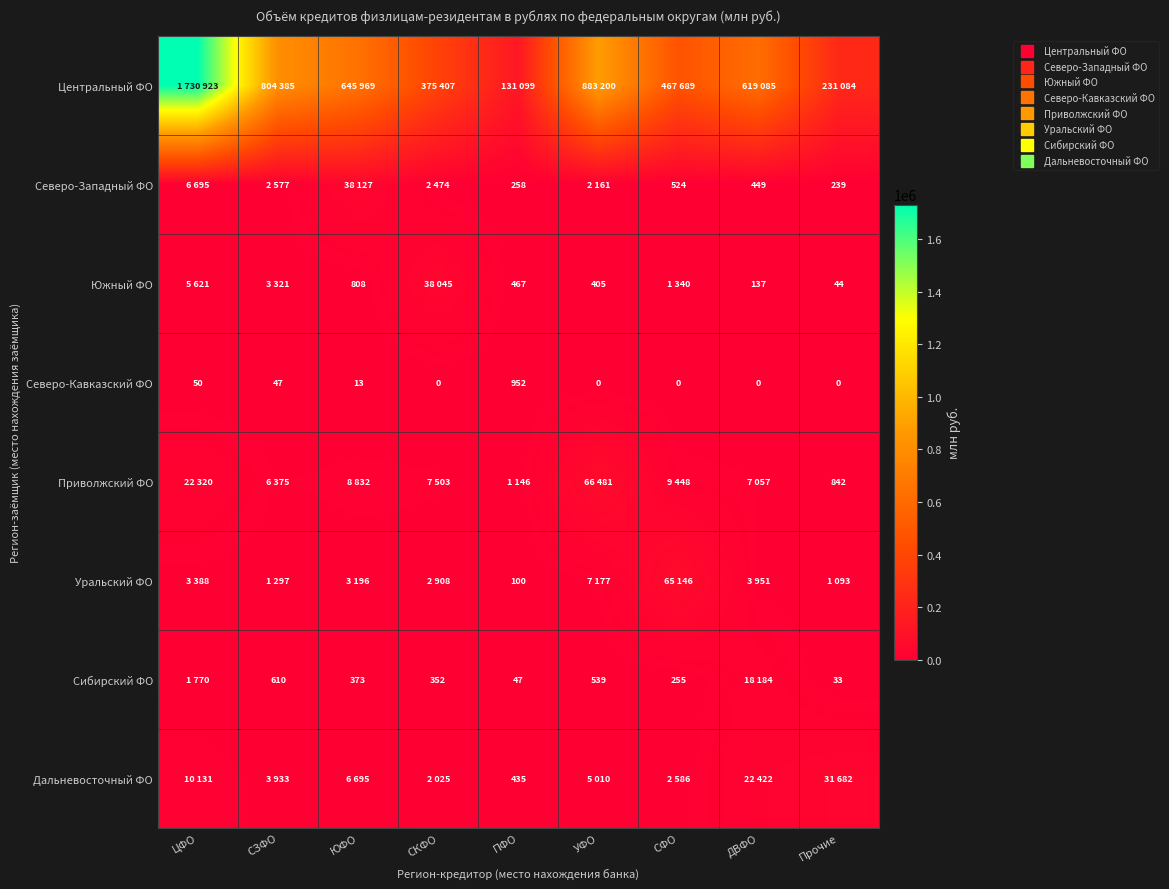

What is the approximate value of Северо-Западный ФО at ПФО?

258